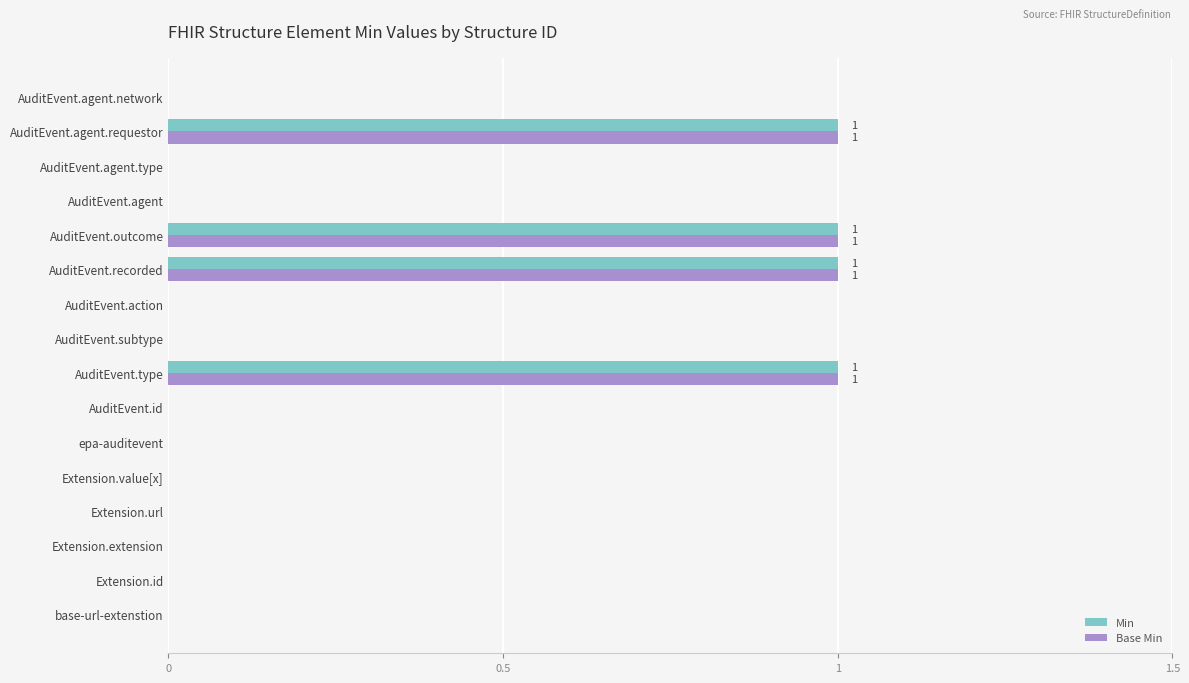

Is the value of Min at AuditEvent.type greater than the value of Base Min at epa-auditevent?

Yes